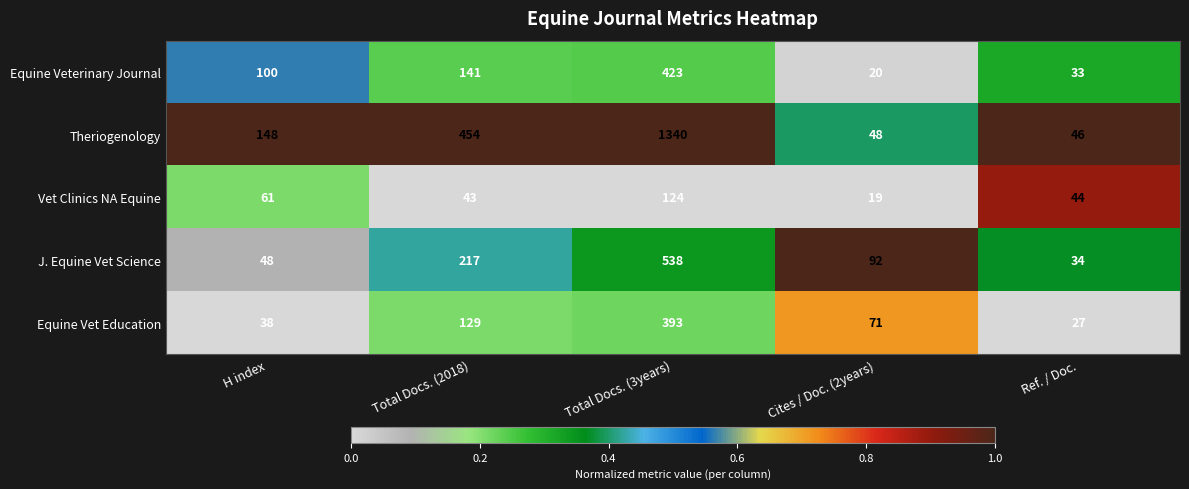

What is the total value across all series at H index?

395